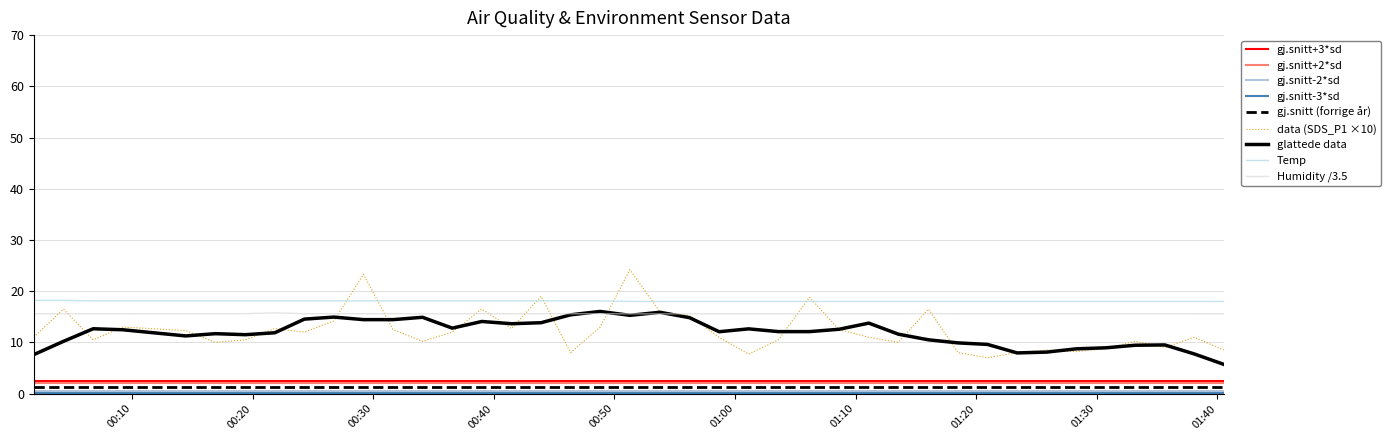

How many lines are shown in the chart?

9